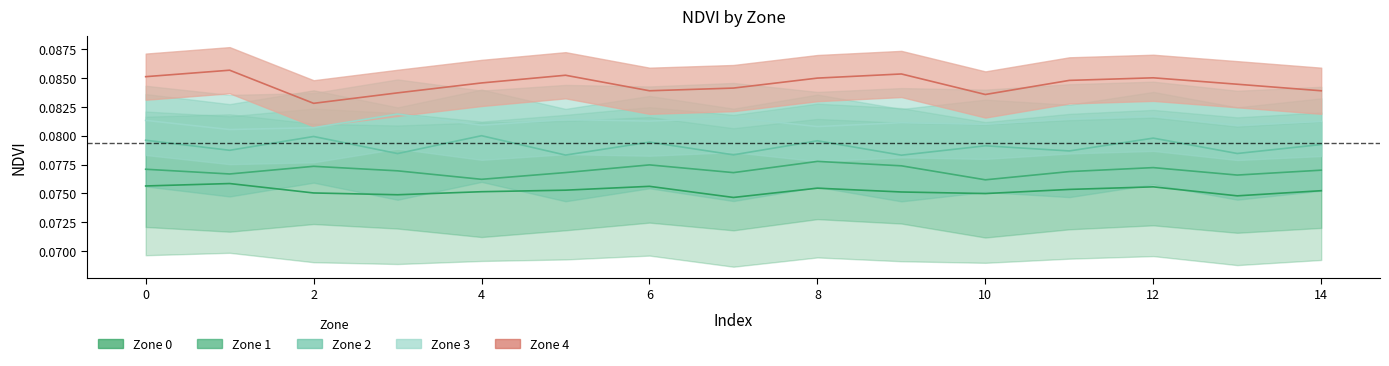

What are all the series names shown in the legend?

Zone 0, Zone 1, Zone 2, Zone 3, Zone 4